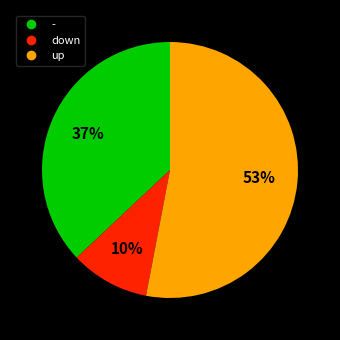

What is the smallest slice in the pie chart?

down